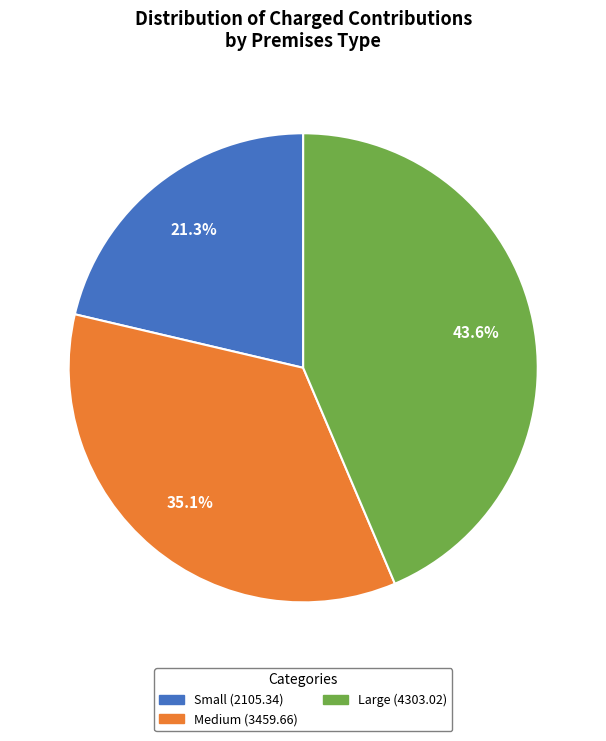

How many slices are in this pie chart?

3